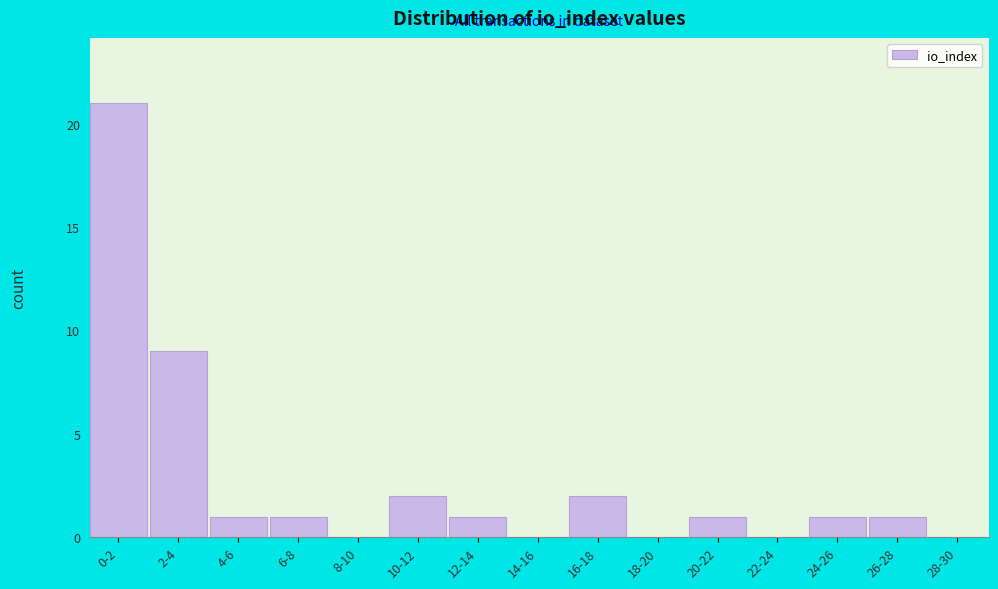

Reading left to right, extract all data points from this chart.

0-2=21	2-4=9	4-6=1	6-8=1	8-10=0	10-12=2	12-14=1	14-16=0	16-18=2	18-20=0	20-22=1	22-24=0	24-26=1	26-28=1	28-30=0